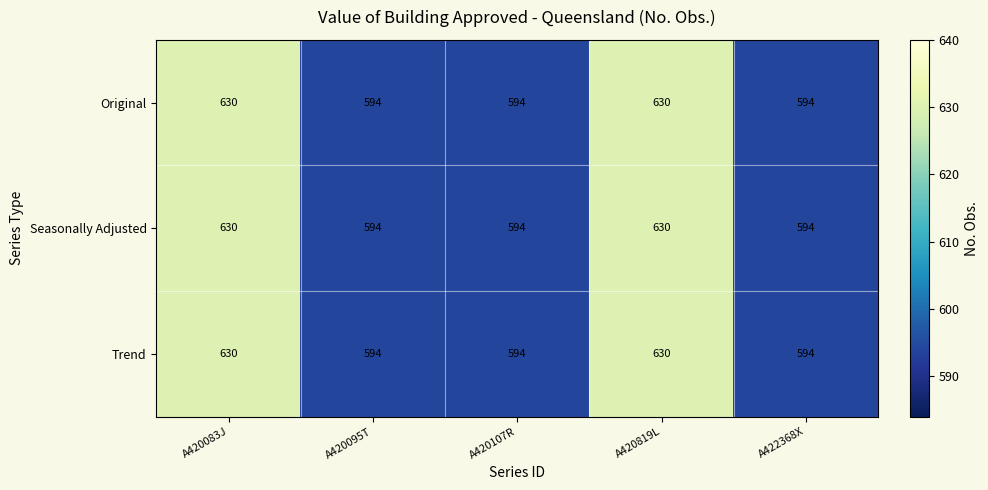

What is the total value across all series at A420819L?

1890